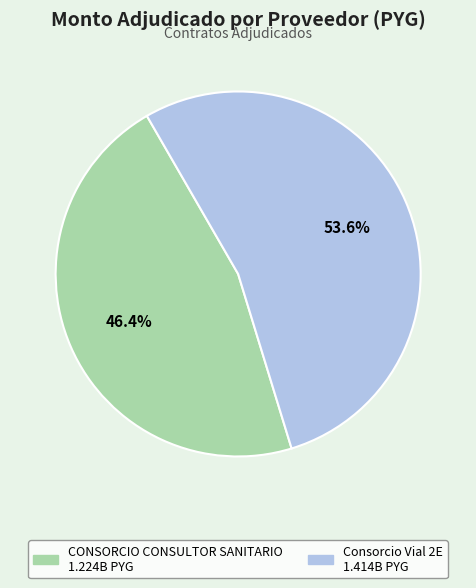

Between Consorcio Vial 2E and CONSORCIO CONSULTOR SANITARIO, which is larger?

Consorcio Vial 2E